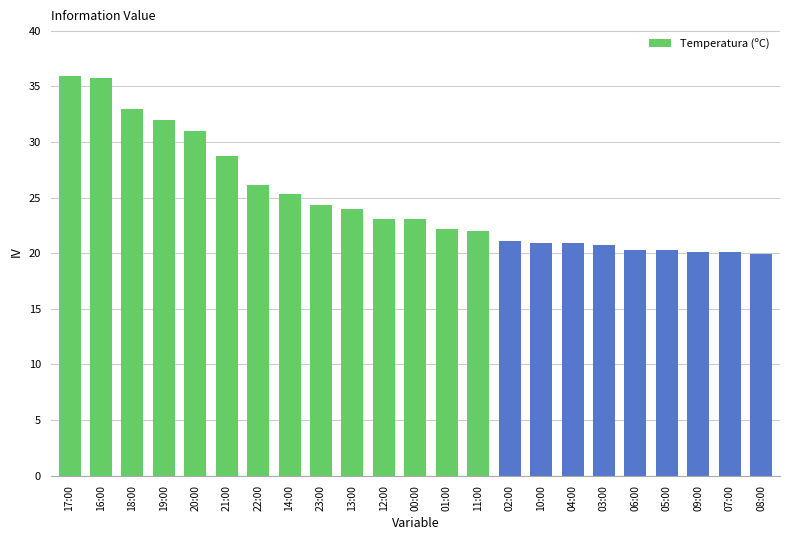

How many data points does each series have?

23